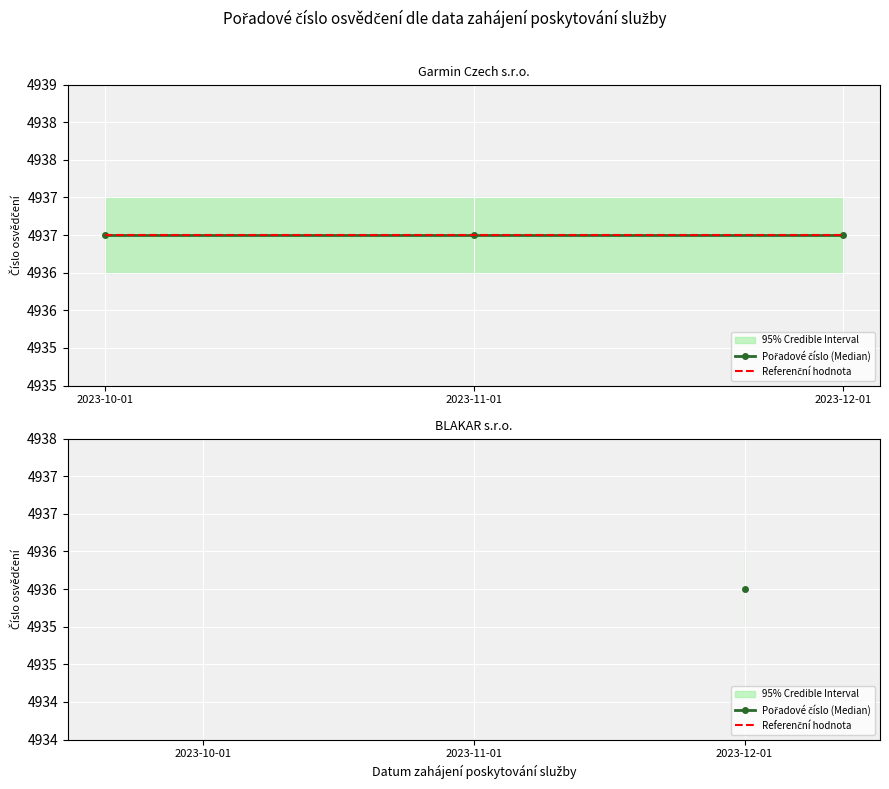

The value of Referenční hodnota at 2023-12-01 is 4936.0. True or false?

True